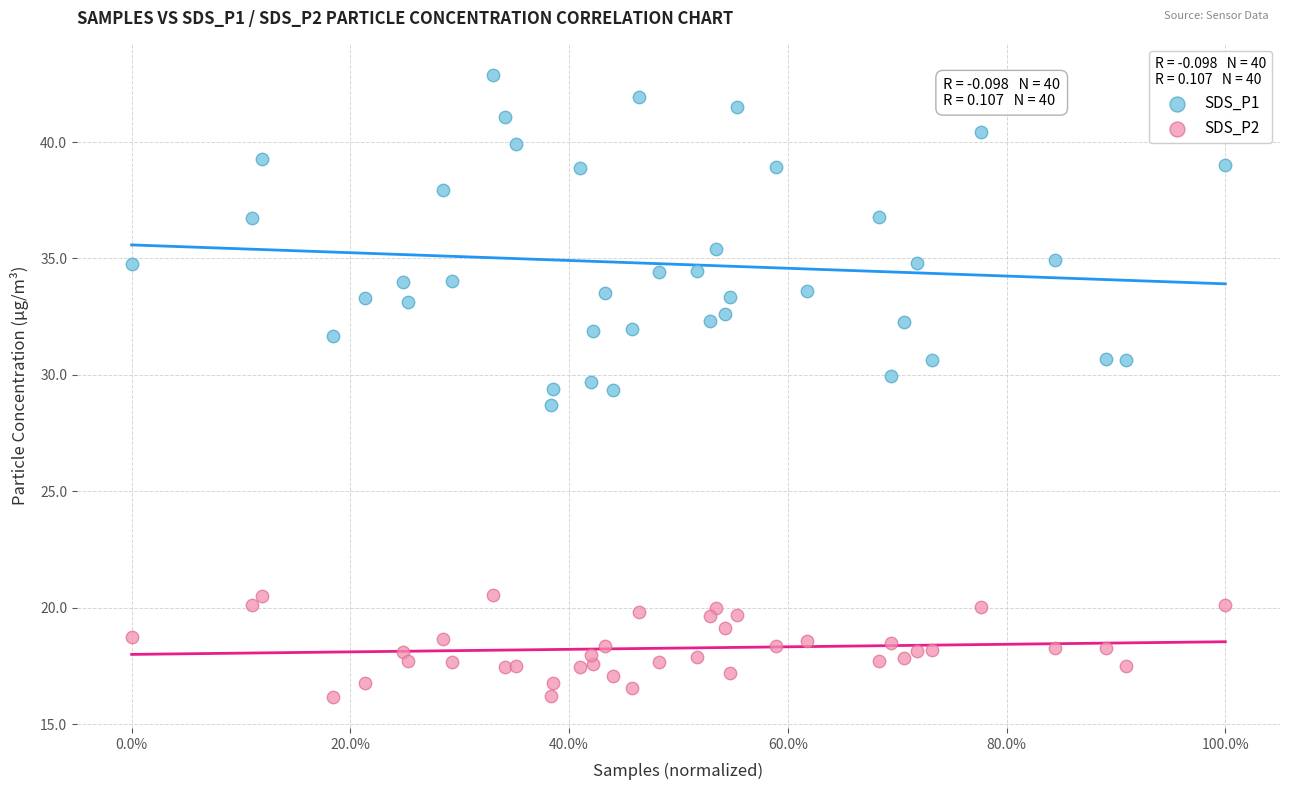

What are all the series names shown in the legend?

SDS_P1, SDS_P2